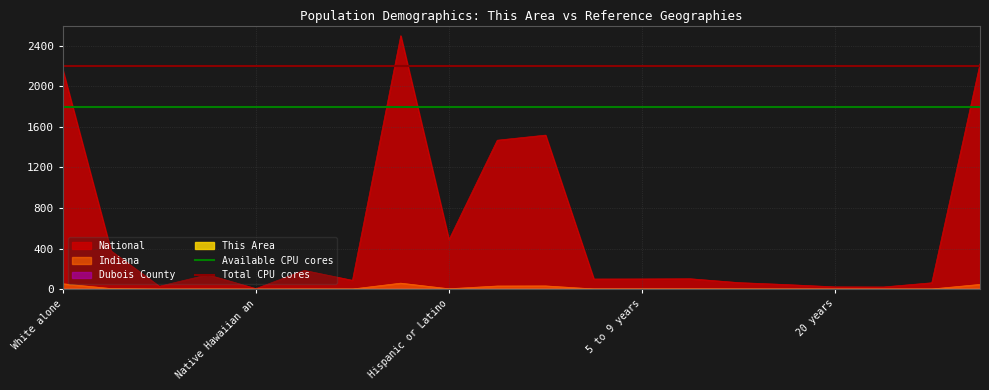

What is the minimum value for Available CPU cores?

1800